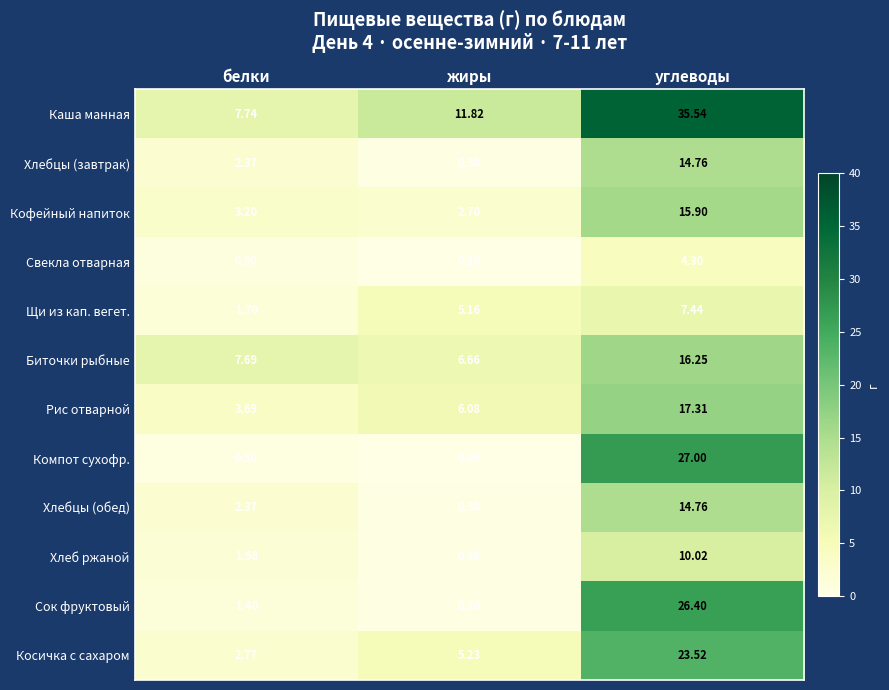

Where does the Сок фруктовый series first go above 1?

белки